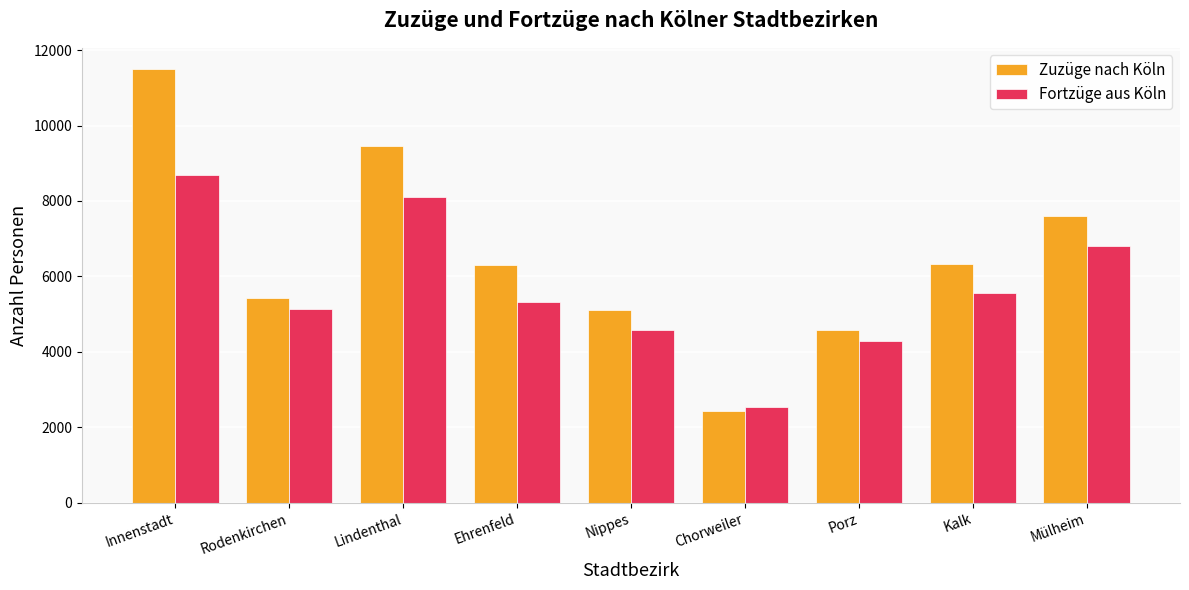

Rank the categories by Fortzüge aus Köln value from lowest to highest.

Chorweiler, Porz, Nippes, Rodenkirchen, Ehrenfeld, Kalk, Mülheim, Lindenthal, Innenstadt